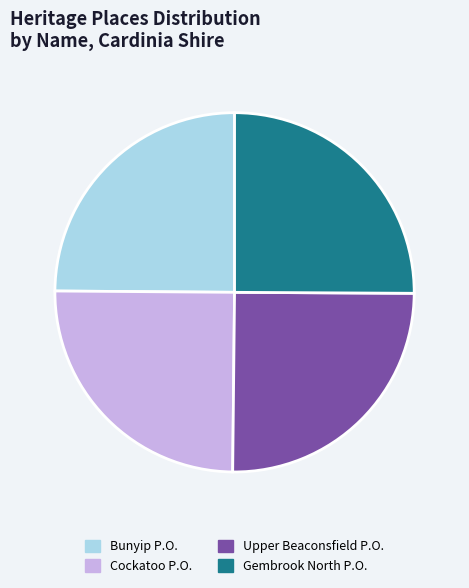

Is there a majority slice in this chart?

No